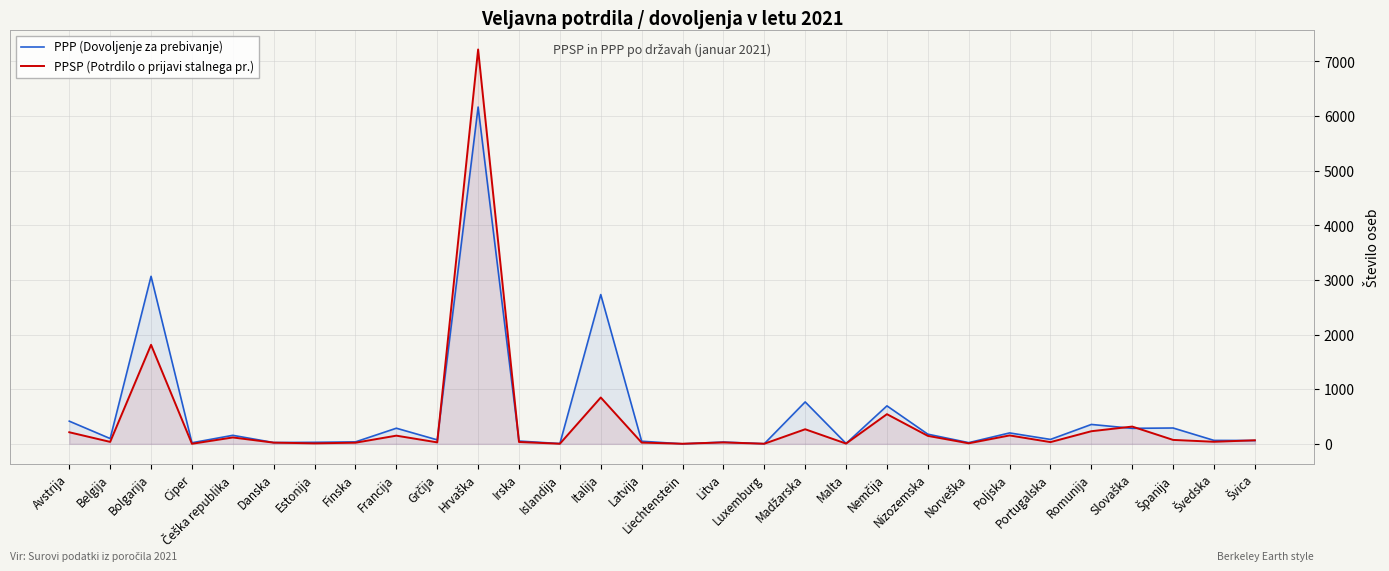

Count the number of data series in this chart.

2